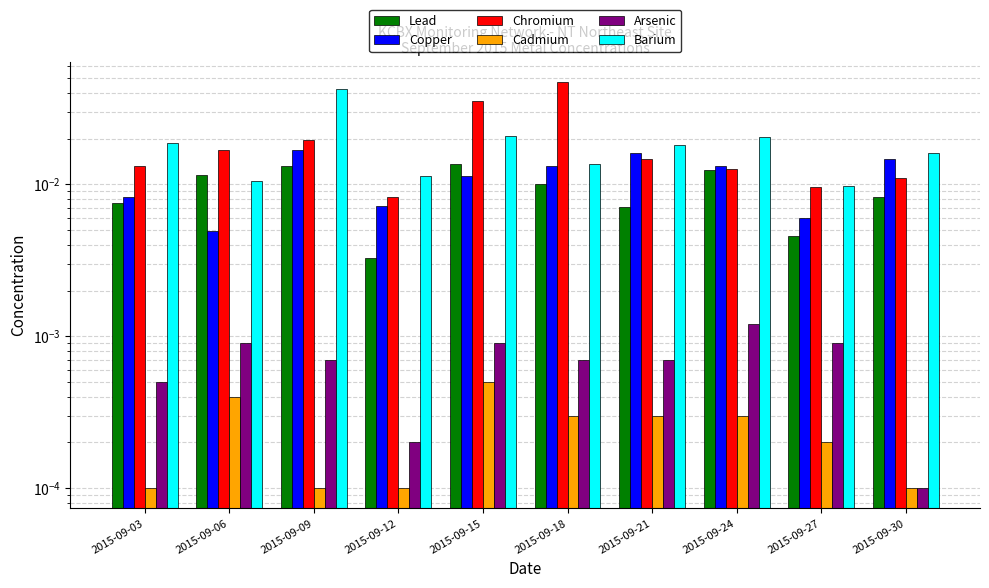

Which category has the highest value across all series?

2015-09-18